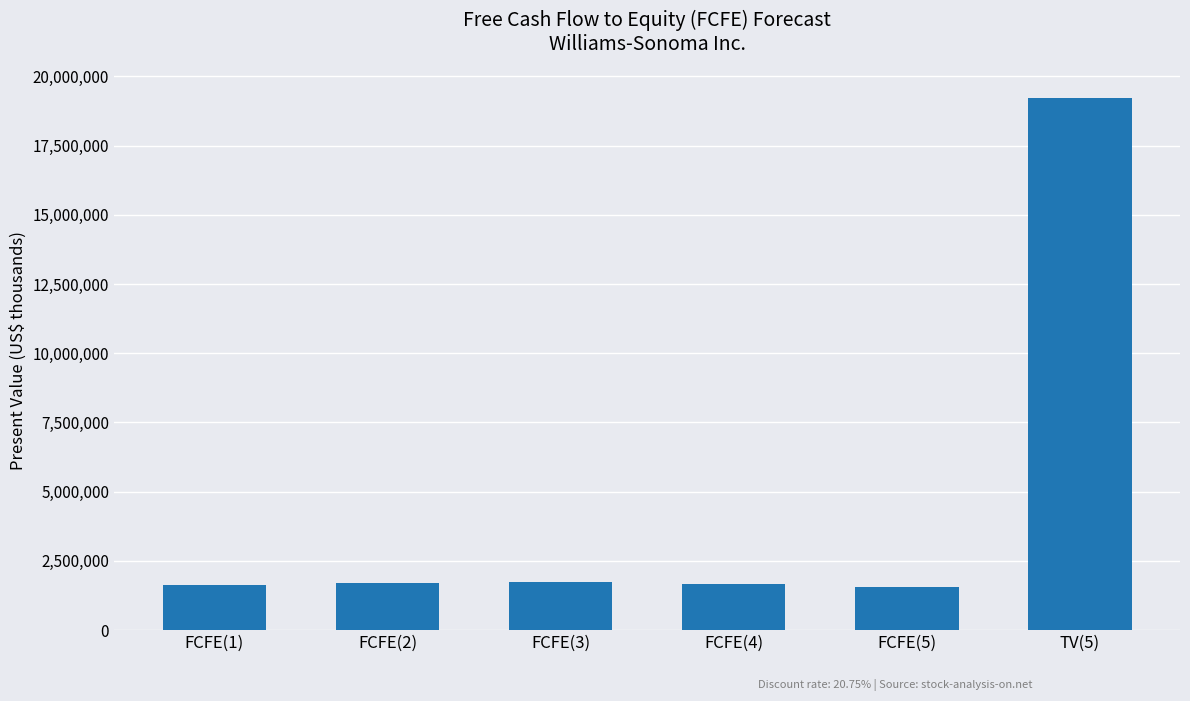

What is the difference between the maximum and minimum values?

17677411